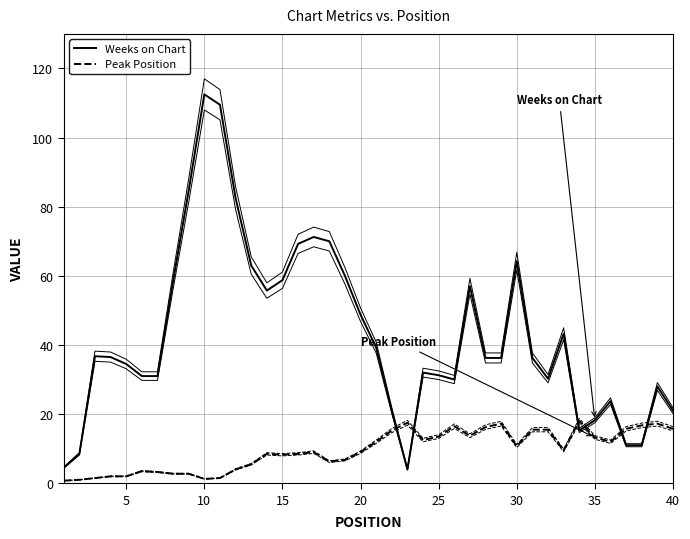

List the series in order of their peak value, lowest first.

Peak Position, Weeks on Chart